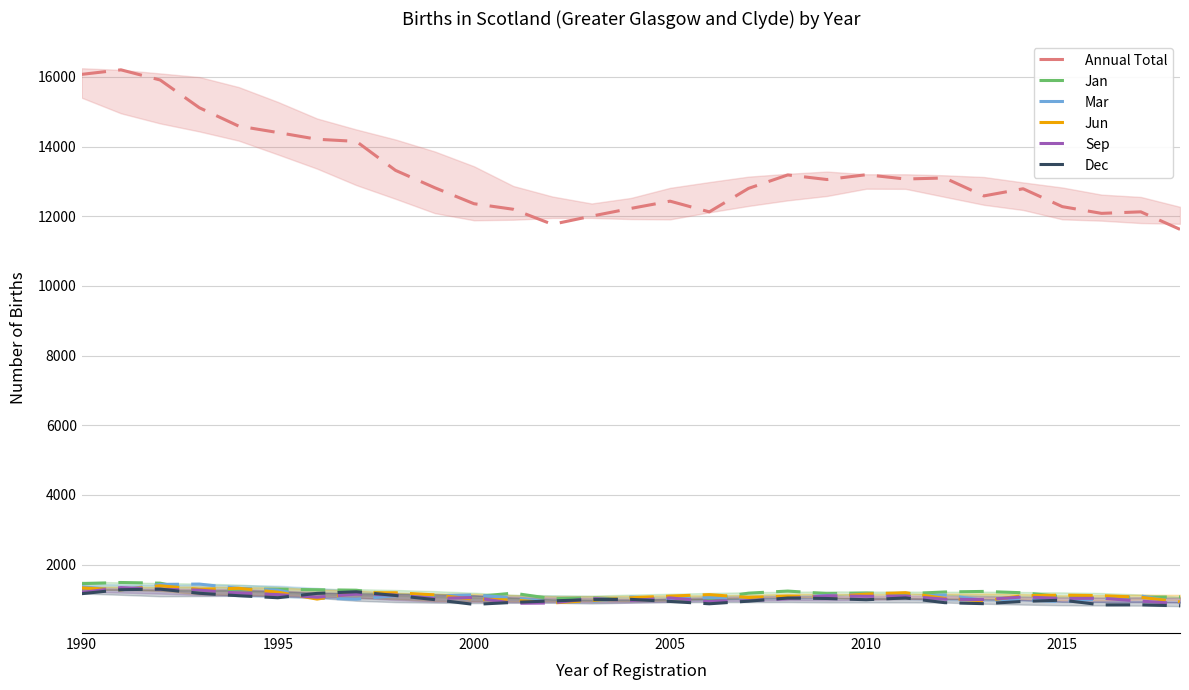

True or false: Annual Total and Mar intersect in this chart.

False